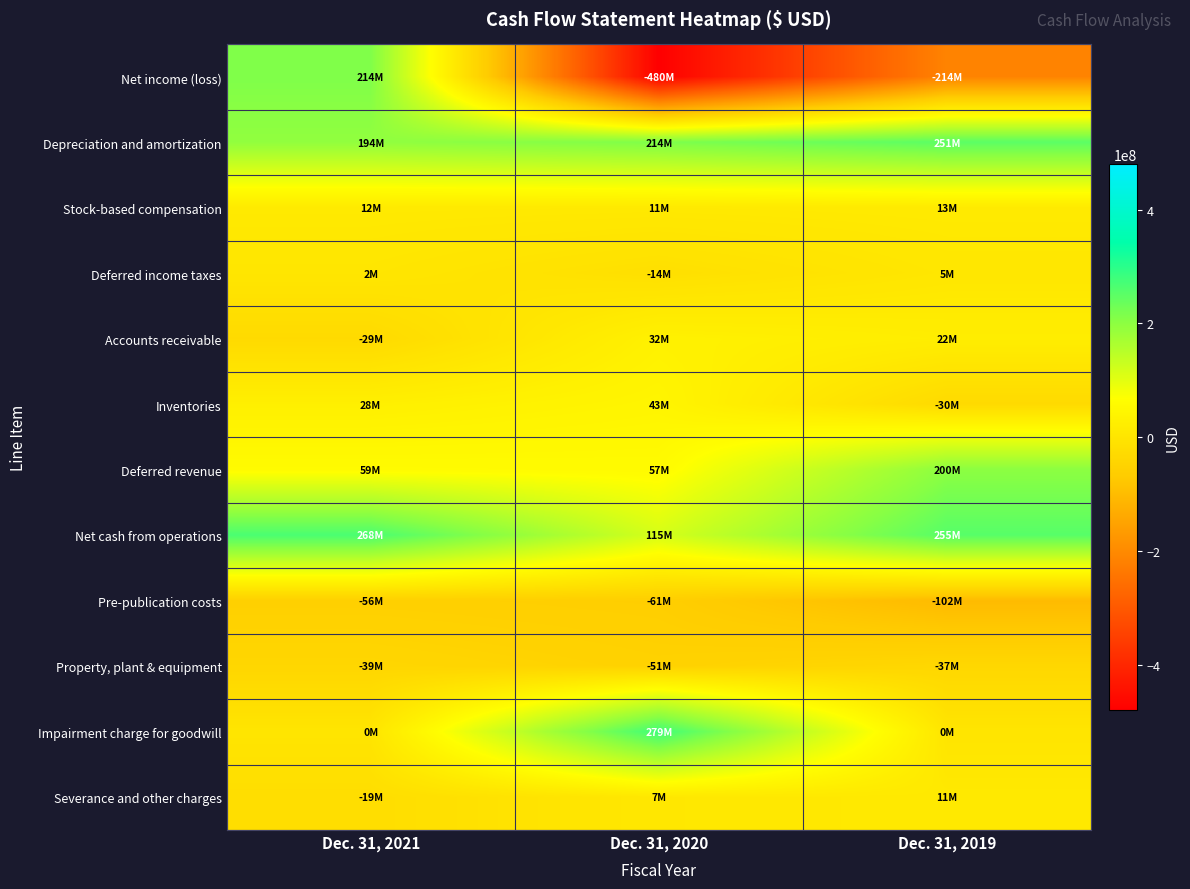

How many data points does each series have?

3